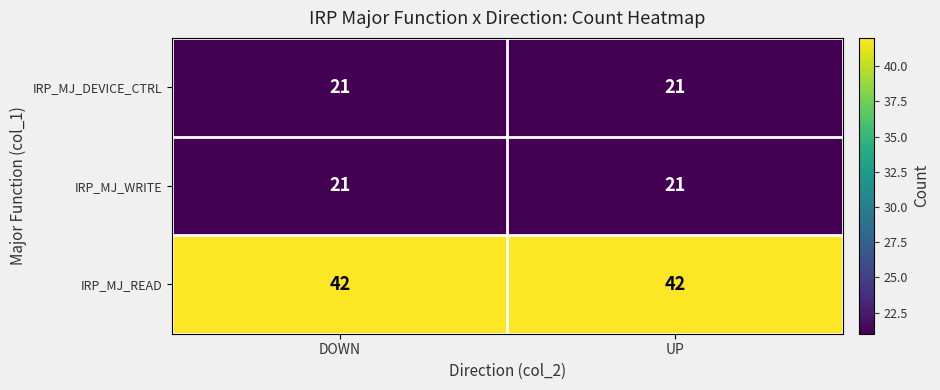

What is the difference between the highest and lowest values at DOWN?

21